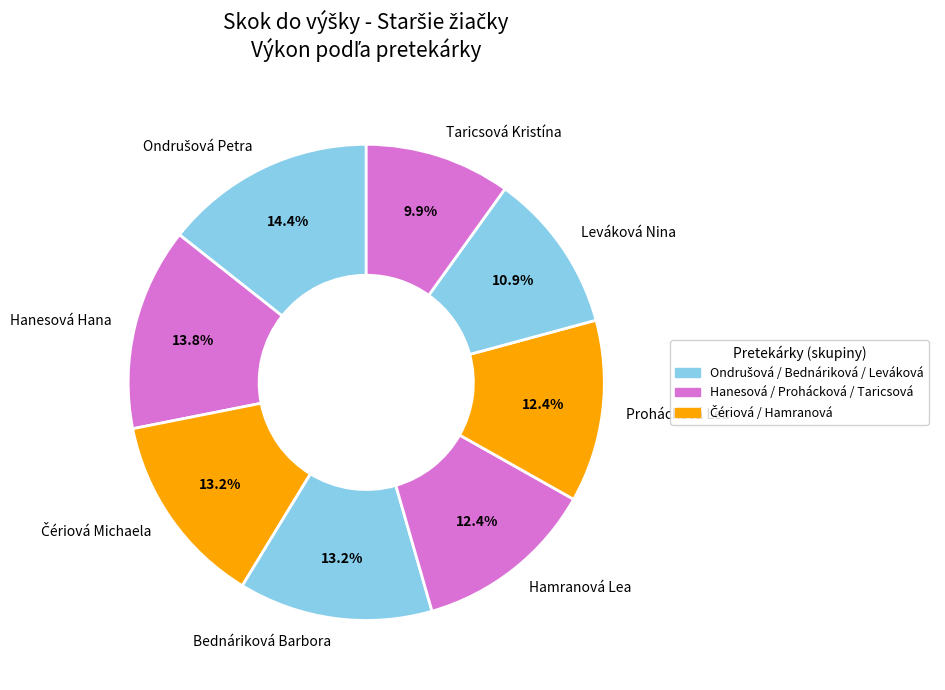

Which slice is the smallest?

Taricsová Kristína